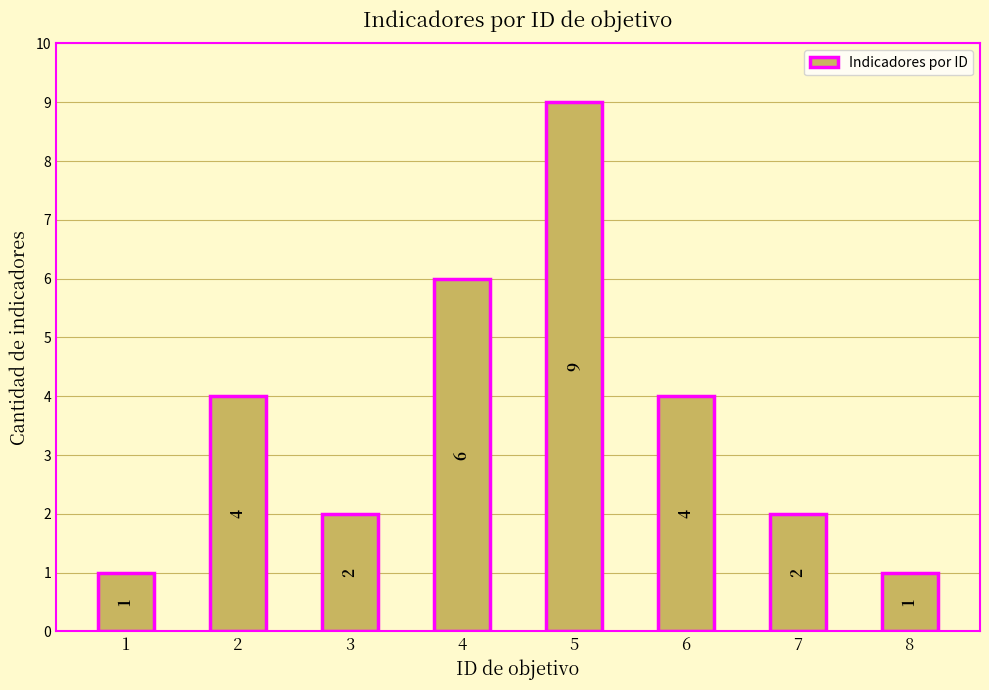

What is the greatest value displayed?

9